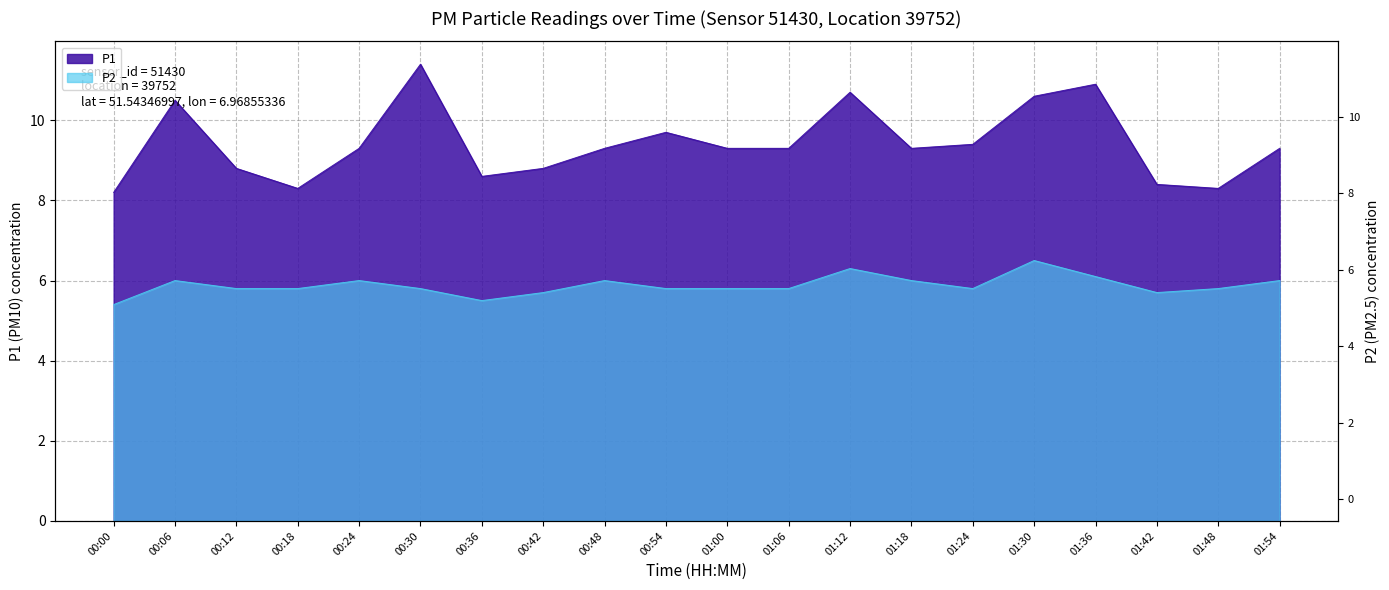

At which category does P1 reach its first local peak?

00:06